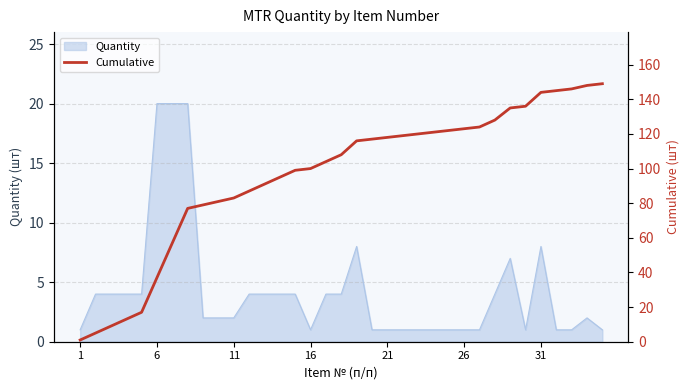

Count the number of categories in the chart.

35